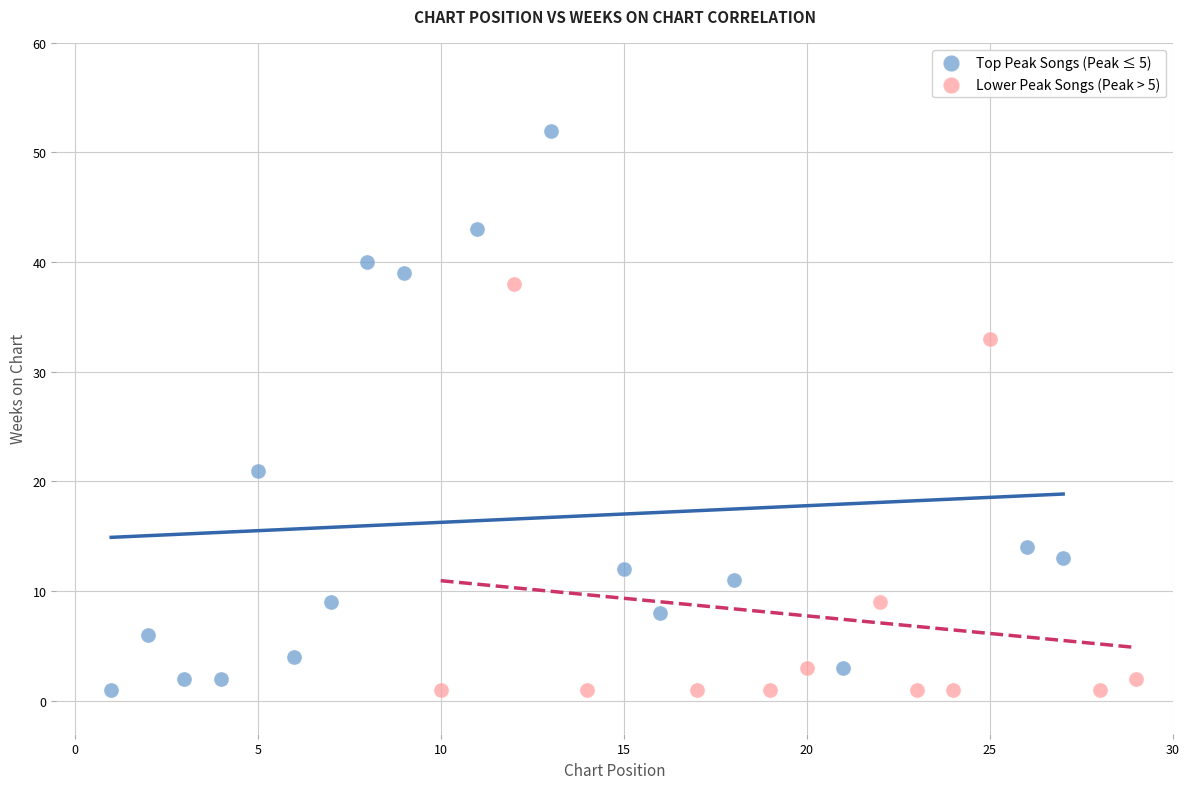

Which series has the largest Y range (max minus min)?

Top Peak Songs (Peak ≤ 5)